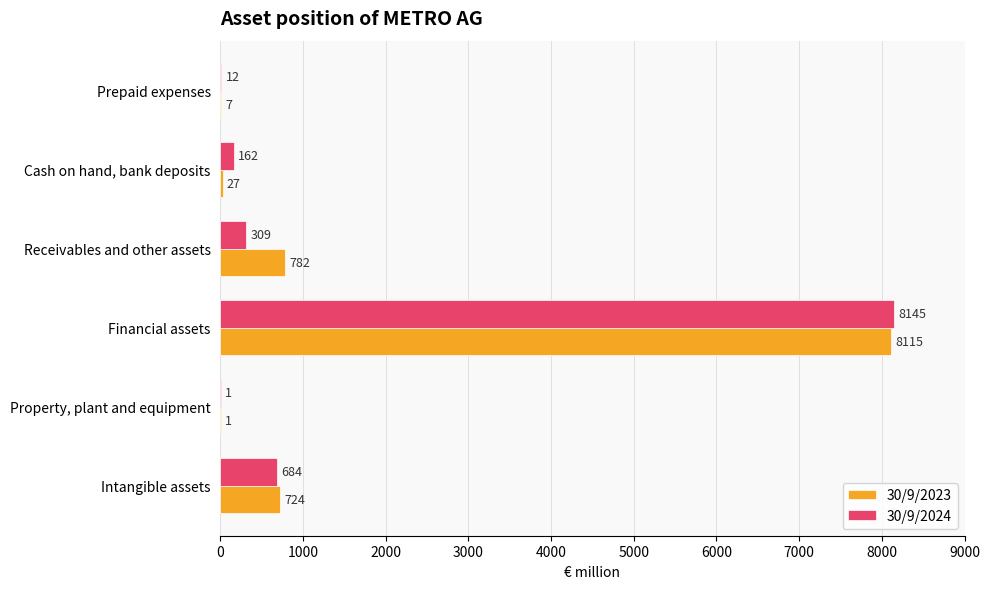

How many distinct data groups are displayed?

2